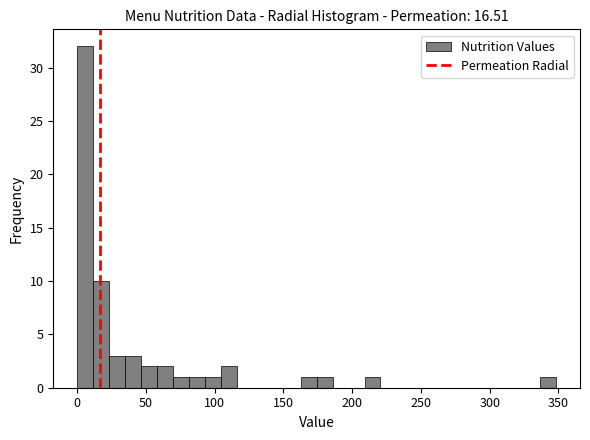

Around what value on the x-axis is the tallest bar? Give the approximate position of its centre, as read against the axis.

5